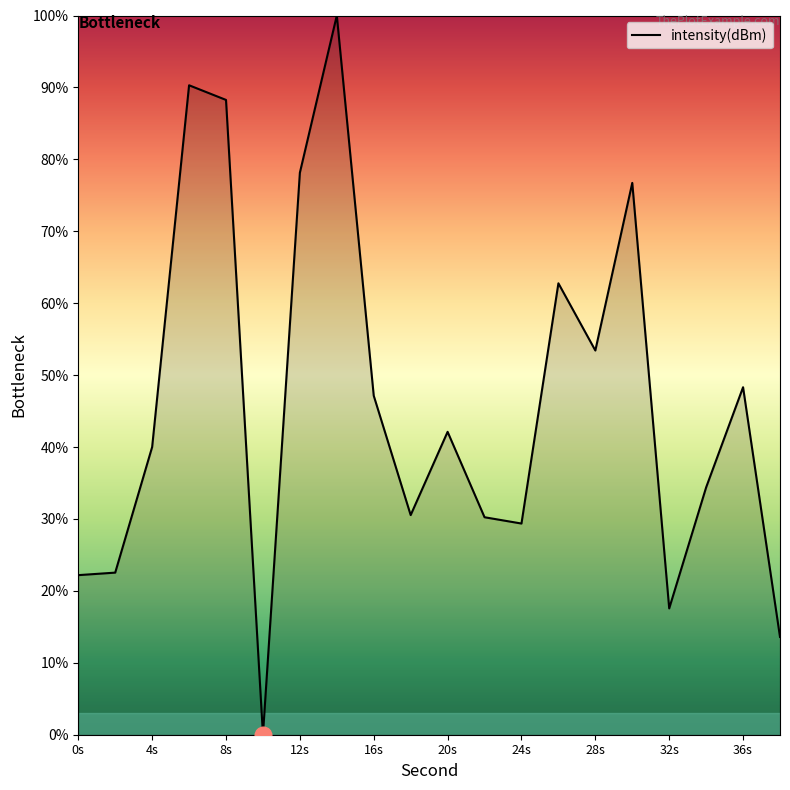

What is the maximum value shown in the chart?

100.0